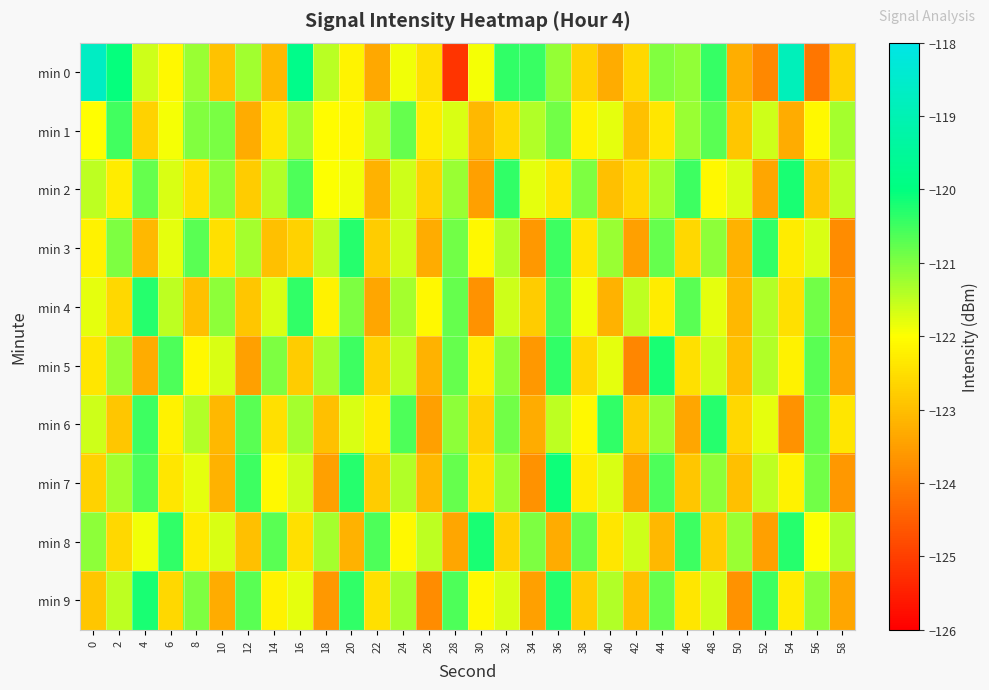

At which category is the sum across all series the highest?

36